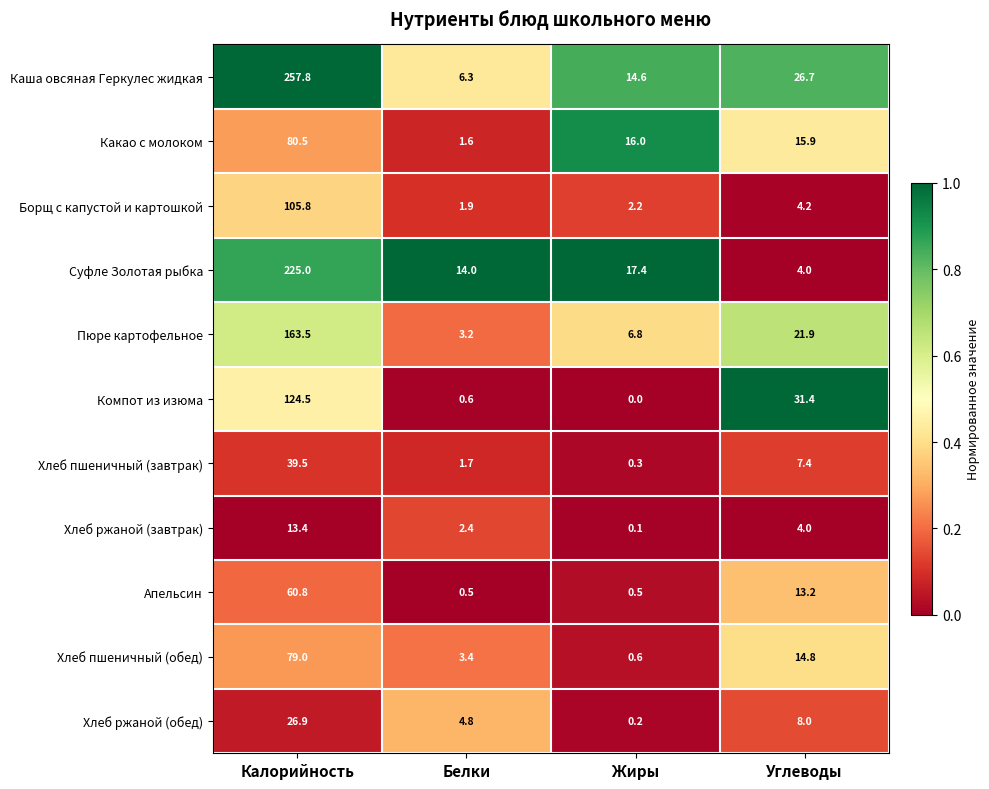

Which series changed the most between Калорийность and Углеводы?

Каша овсяная Геркулес жидкая